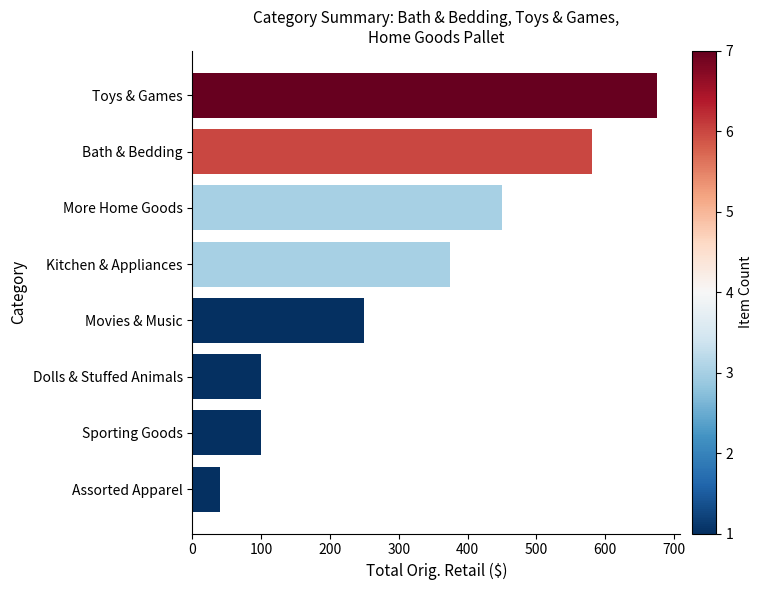

Are the bars grouped side by side (vs. stacked)?

No